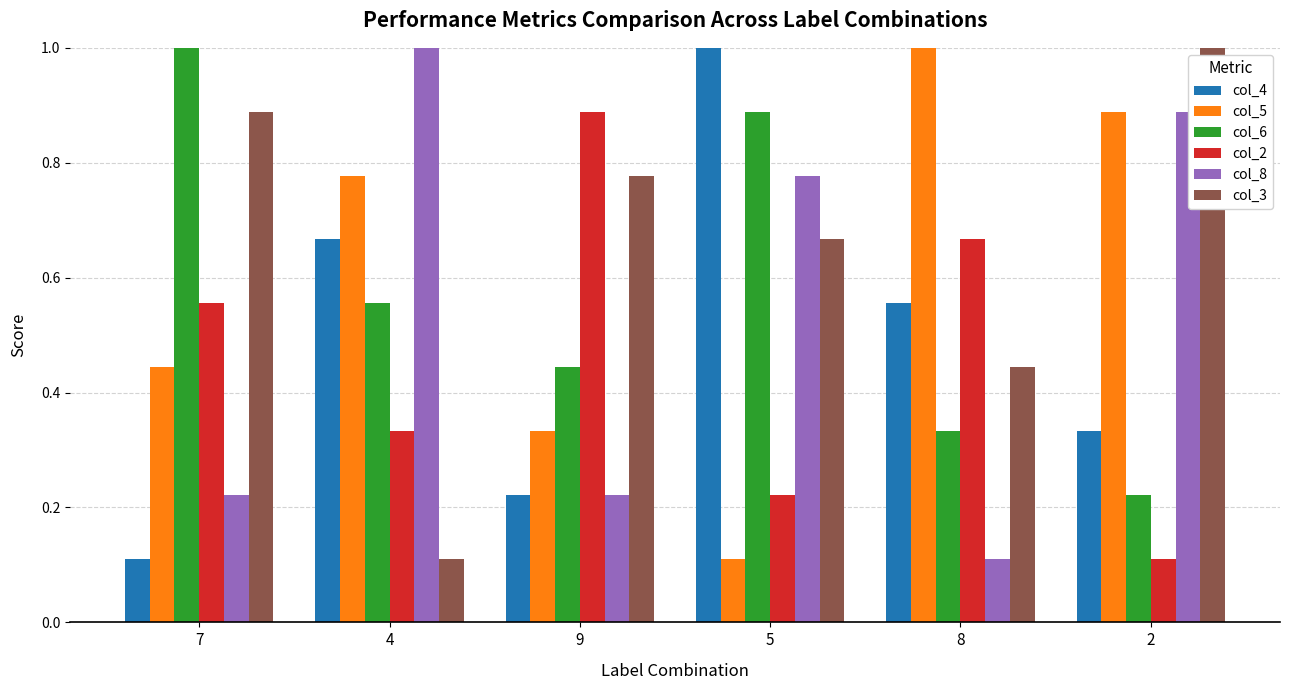

What are all the series names shown in the legend?

col_4, col_5, col_6, col_2, col_8, col_3